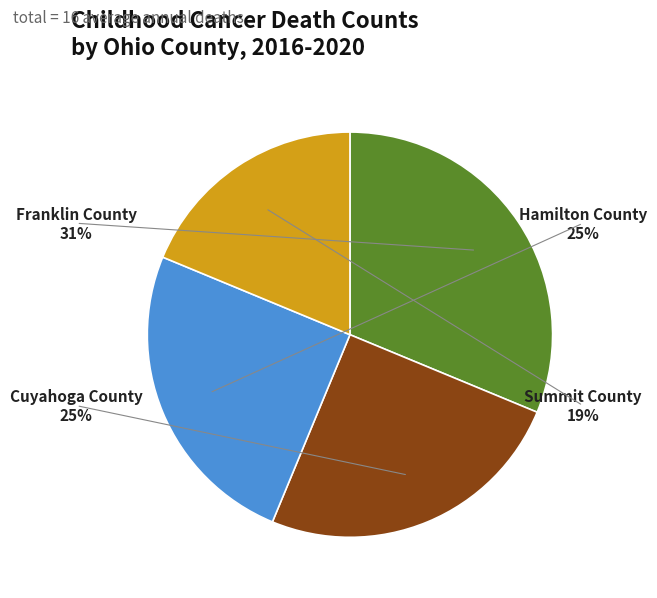

Between Hamilton County and Summit County, which is larger?

Hamilton County